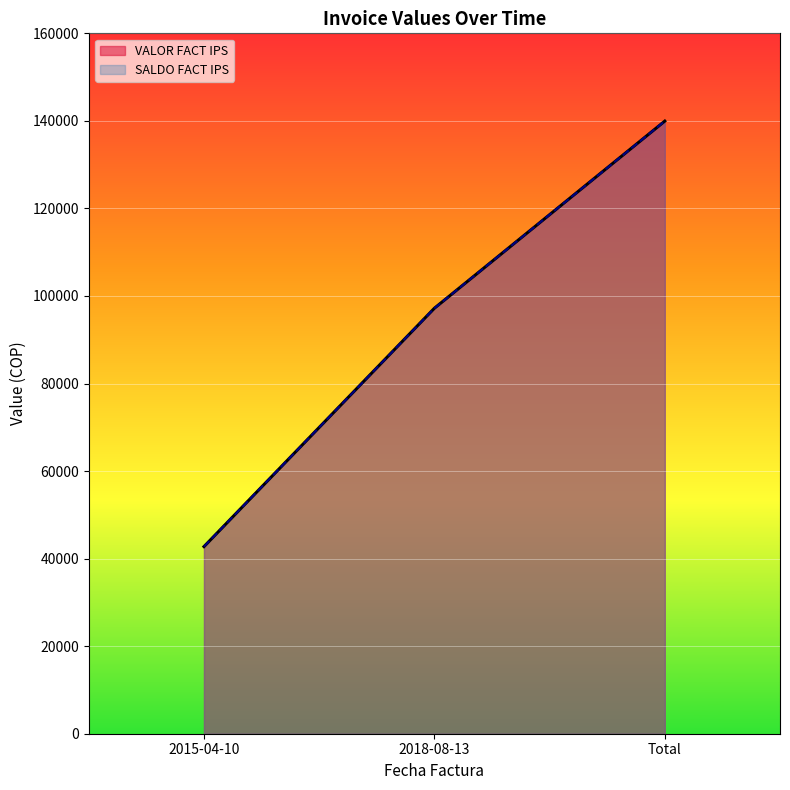

What is the total value across all series at Total?

279900